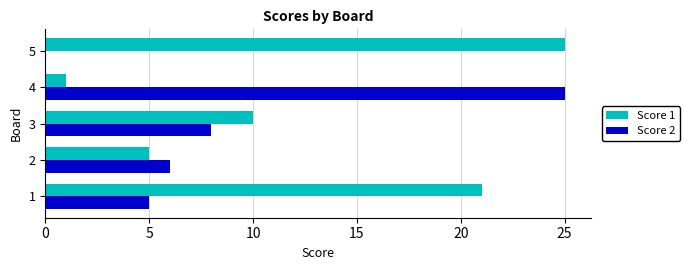

Between 1 and 3, which series saw the biggest shift?

Score 1